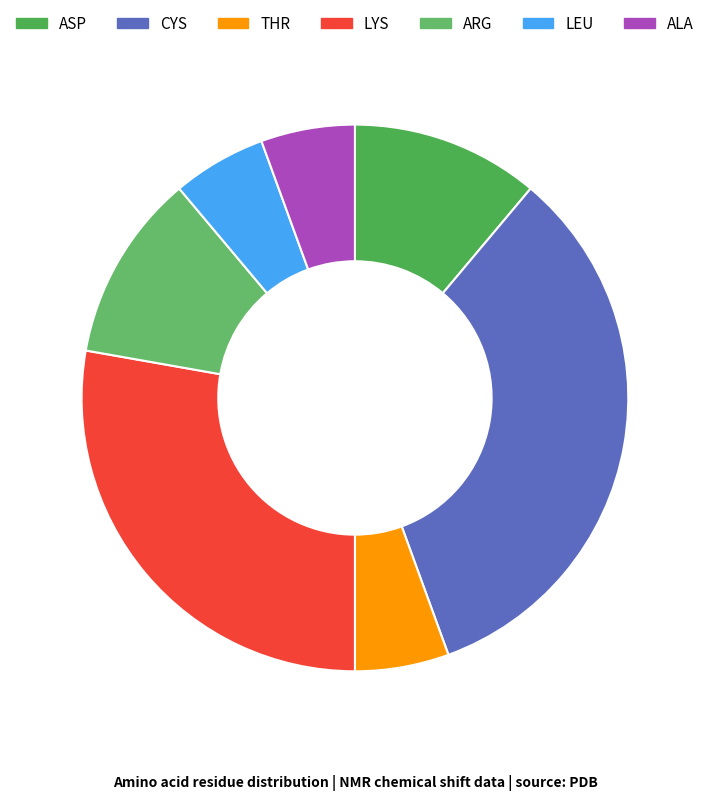

What is the ratio of the value at LYS to the value at CYS?

0.8